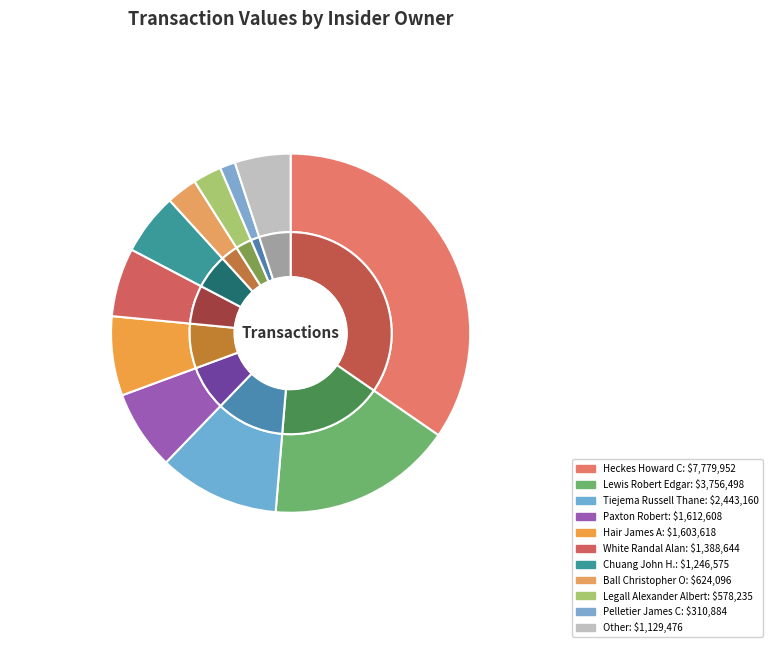

Is 1 the majority of the pie?

No